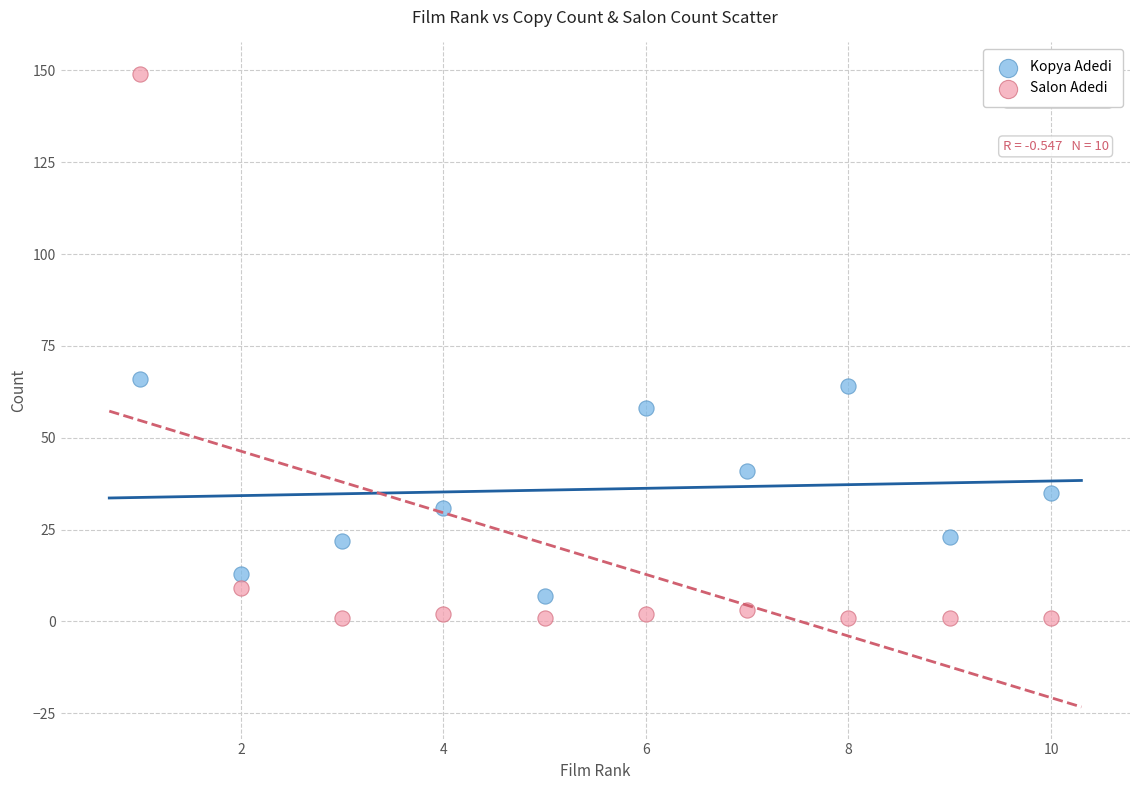

Which series contains the highest Y value?

Salon Adedi